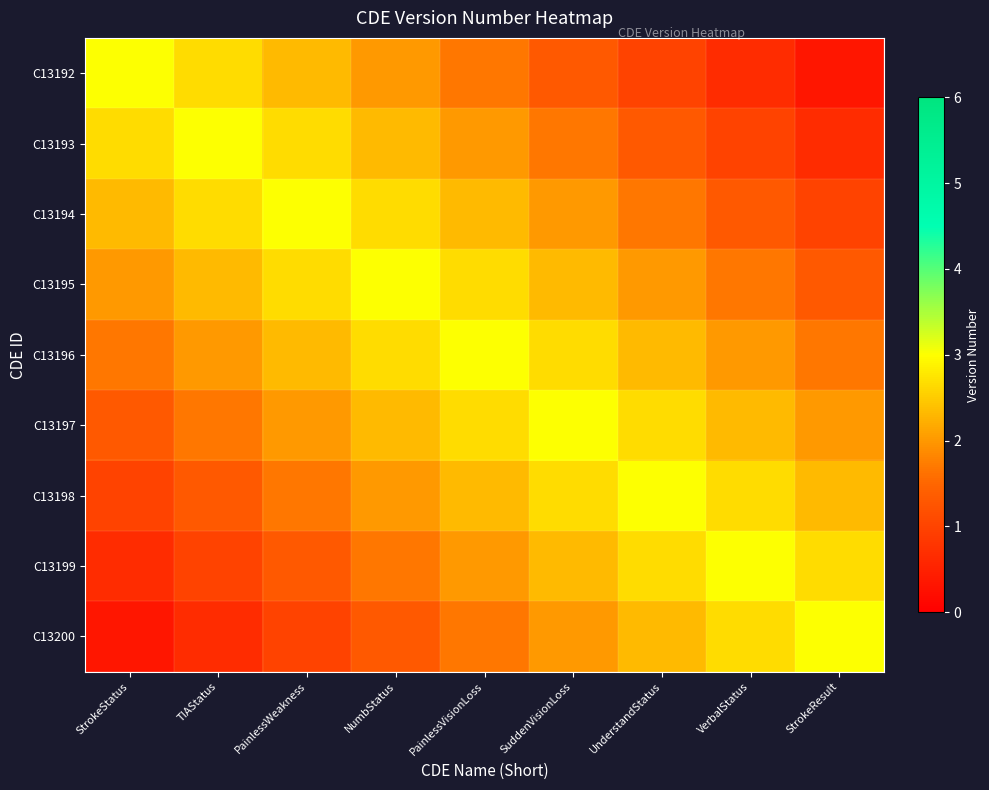

Reading left to right, extract all data points from this chart.

C13192: StrokeStatus=3.0	TIAStatus=2.7	PainlessWeakness=2.3	NumbStatus=2.0	PainlessVisionLoss=1.7	SuddenVisionLoss=1.3	UnderstandStatus=1.0	VerbalStatus=0.7	StrokeResult=0.3
C13193: StrokeStatus=2.7	TIAStatus=3.0	PainlessWeakness=2.7	NumbStatus=2.3	PainlessVisionLoss=2.0	SuddenVisionLoss=1.7	UnderstandStatus=1.3	VerbalStatus=1.0	StrokeResult=0.7
C13194: StrokeStatus=2.3	TIAStatus=2.7	PainlessWeakness=3.0	NumbStatus=2.7	PainlessVisionLoss=2.3	SuddenVisionLoss=2.0	UnderstandStatus=1.7	VerbalStatus=1.3	StrokeResult=1.0
C13195: StrokeStatus=2.0	TIAStatus=2.3	PainlessWeakness=2.7	NumbStatus=3.0	PainlessVisionLoss=2.7	SuddenVisionLoss=2.3	UnderstandStatus=2.0	VerbalStatus=1.7	StrokeResult=1.3
C13196: StrokeStatus=1.7	TIAStatus=2.0	PainlessWeakness=2.3	NumbStatus=2.7	PainlessVisionLoss=3.0	SuddenVisionLoss=2.7	UnderstandStatus=2.3	VerbalStatus=2.0	StrokeResult=1.7
C13197: StrokeStatus=1.3	TIAStatus=1.7	PainlessWeakness=2.0	NumbStatus=2.3	PainlessVisionLoss=2.7	SuddenVisionLoss=3.0	UnderstandStatus=2.7	VerbalStatus=2.3	StrokeResult=2.0
C13198: StrokeStatus=1.0	TIAStatus=1.3	PainlessWeakness=1.7	NumbStatus=2.0	PainlessVisionLoss=2.3	SuddenVisionLoss=2.7	UnderstandStatus=3.0	VerbalStatus=2.7	StrokeResult=2.3
C13199: StrokeStatus=0.7	TIAStatus=1.0	PainlessWeakness=1.3	NumbStatus=1.7	PainlessVisionLoss=2.0	SuddenVisionLoss=2.3	UnderstandStatus=2.7	VerbalStatus=3.0	StrokeResult=2.7
C13200: StrokeStatus=0.3	TIAStatus=0.7	PainlessWeakness=1.0	NumbStatus=1.3	PainlessVisionLoss=1.7	SuddenVisionLoss=2.0	UnderstandStatus=2.3	VerbalStatus=2.7	StrokeResult=3.0